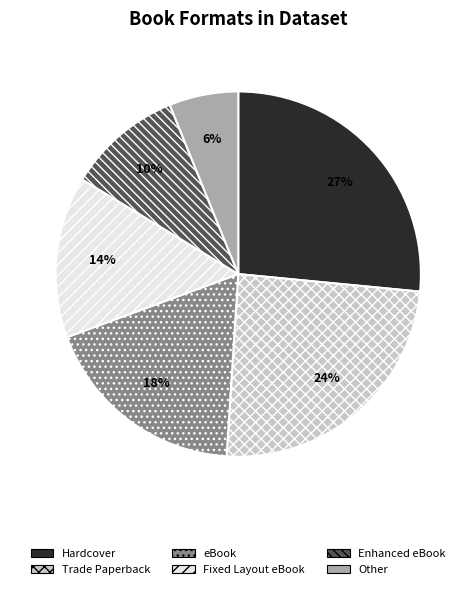

To the nearest percent, what is the average slice percentage?

17%